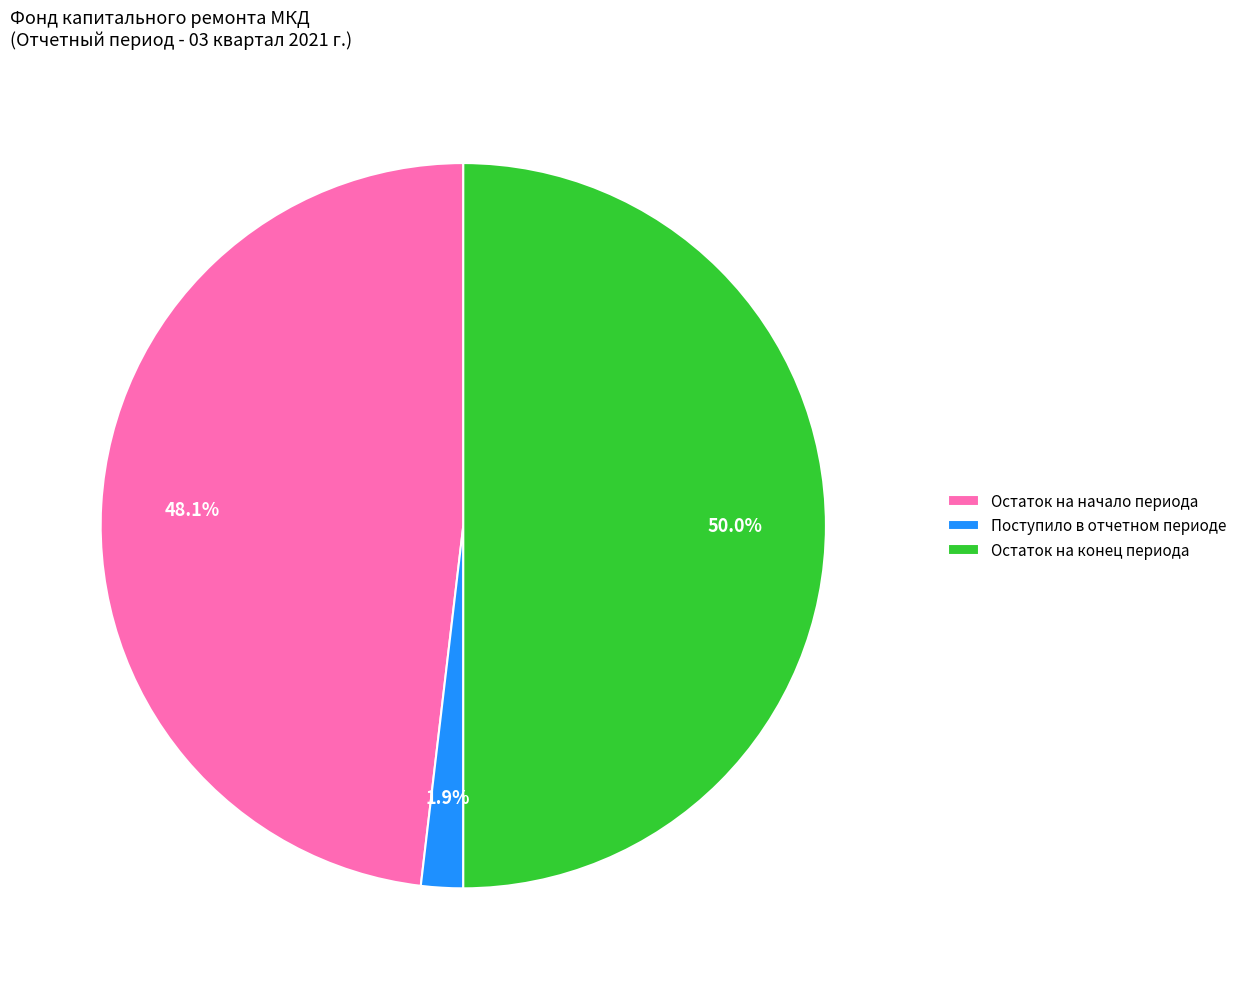

Rank the categories by value from highest to lowest.

Остаток на конец периода, Остаток на начало периода, Поступило в отчетном периоде